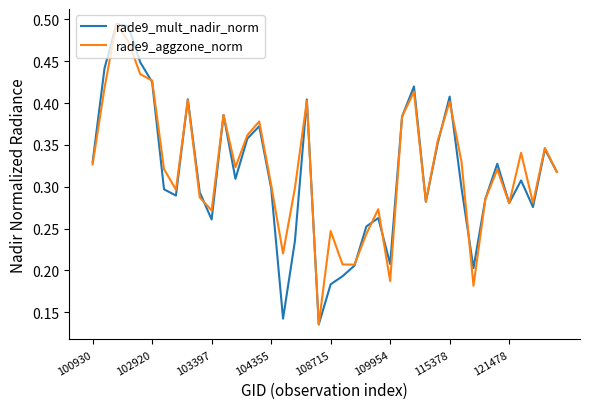

Does the chart have visible grid lines?

No